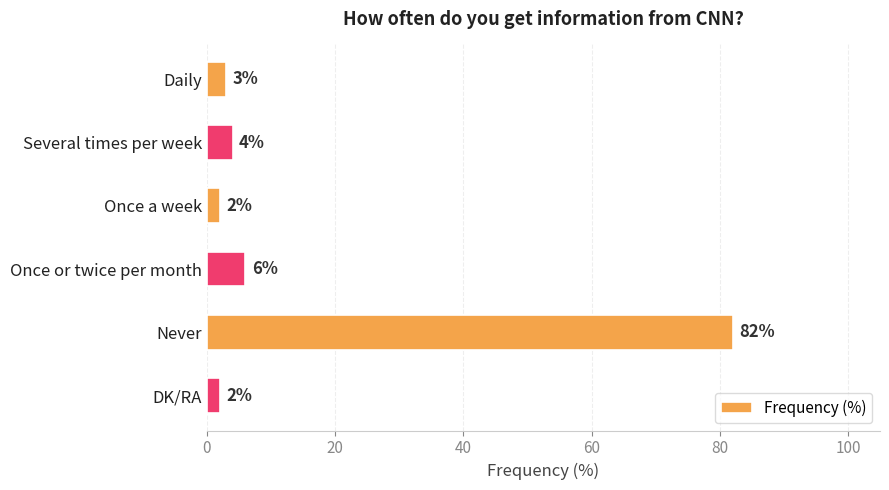

Which has a higher value, Once a week or Several times per week?

Several times per week